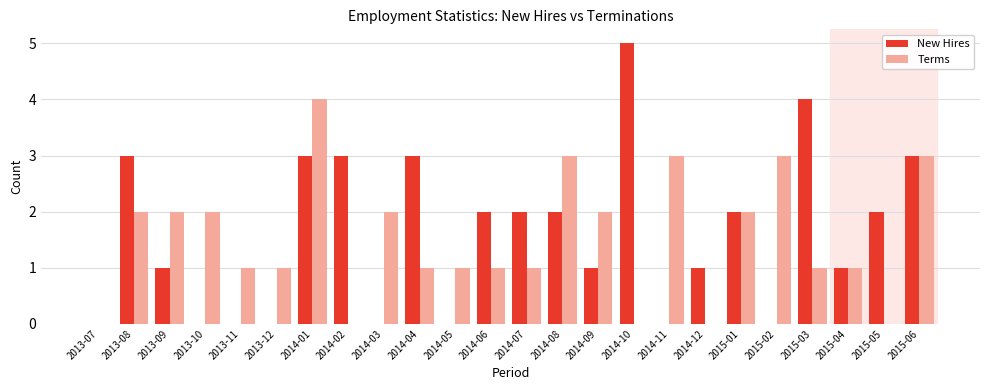

Reading right to left, what are all the values shown in this chart?

New Hires: 2015-06=3	2015-05=2	2015-04=1	2015-03=4	2015-02=0	2015-01=2	2014-12=1	2014-11=0	2014-10=5	2014-09=1	2014-08=2	2014-07=2	2014-06=2	2014-05=0	2014-04=3	2014-03=0	2014-02=3	2014-01=3	2013-12=0	2013-11=0	2013-10=0	2013-09=1	2013-08=3	2013-07=0
Terms: 2015-06=3	2015-05=0	2015-04=1	2015-03=1	2015-02=3	2015-01=2	2014-12=0	2014-11=3	2014-10=0	2014-09=2	2014-08=3	2014-07=1	2014-06=1	2014-05=1	2014-04=1	2014-03=2	2014-02=0	2014-01=4	2013-12=1	2013-11=1	2013-10=2	2013-09=2	2013-08=2	2013-07=0